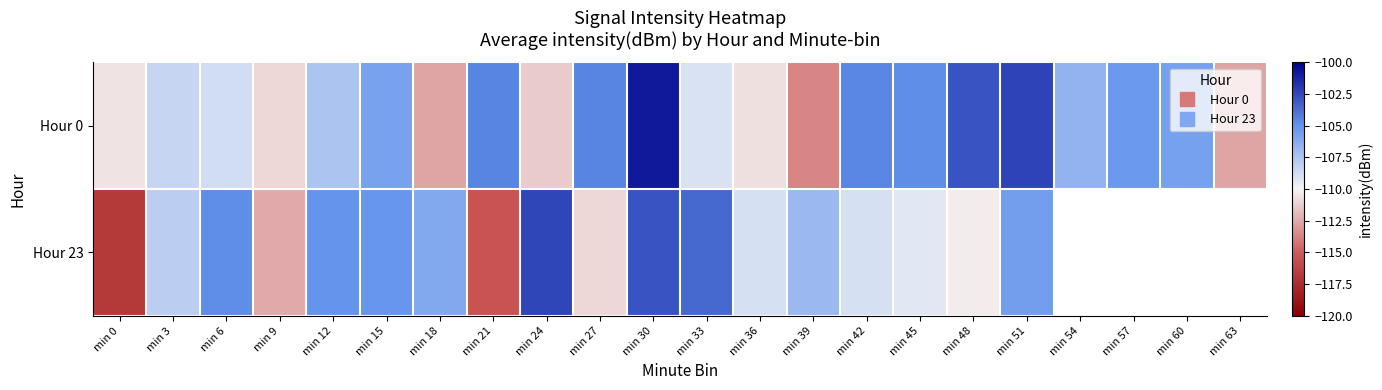

How many data points in Hour 23 are above -105?

4